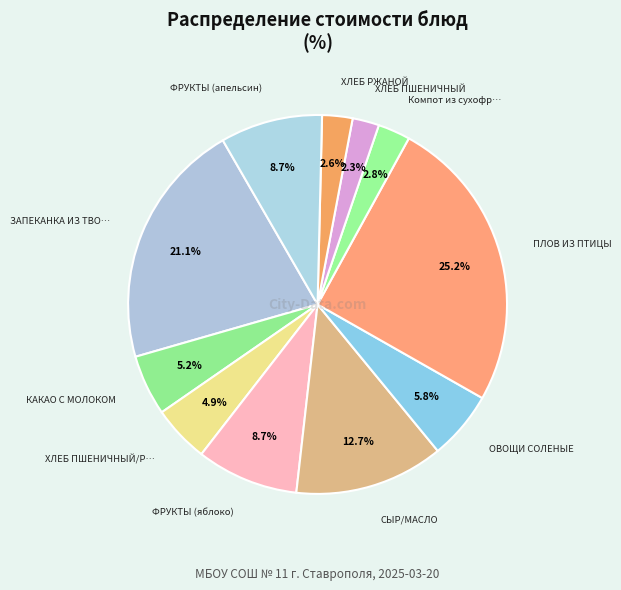

How many slices are in this pie chart?

11